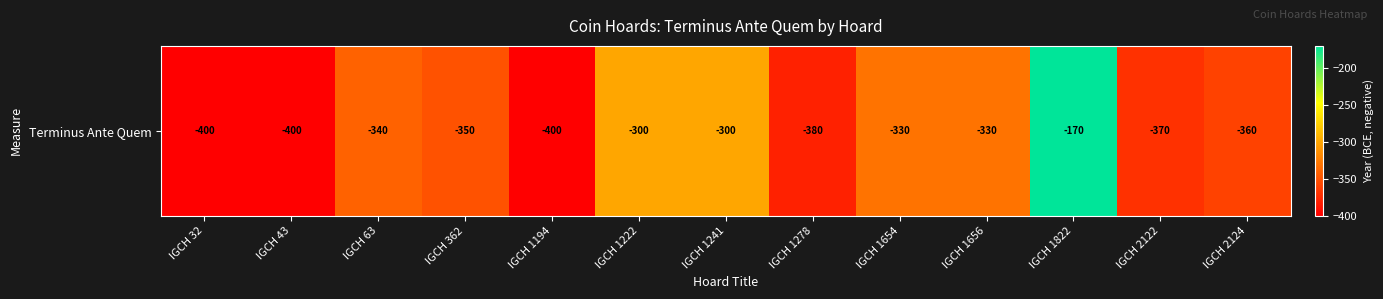

At which category does the chart reach its minimum across all series?

IGCH 32